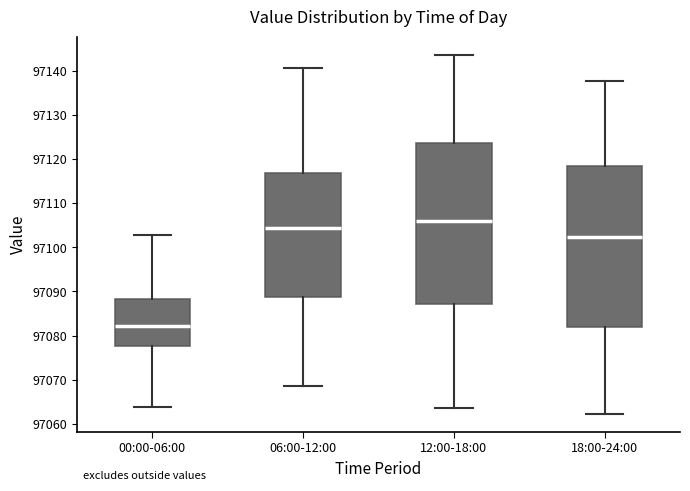

Which box has the lowest median line?

00:00-06:00